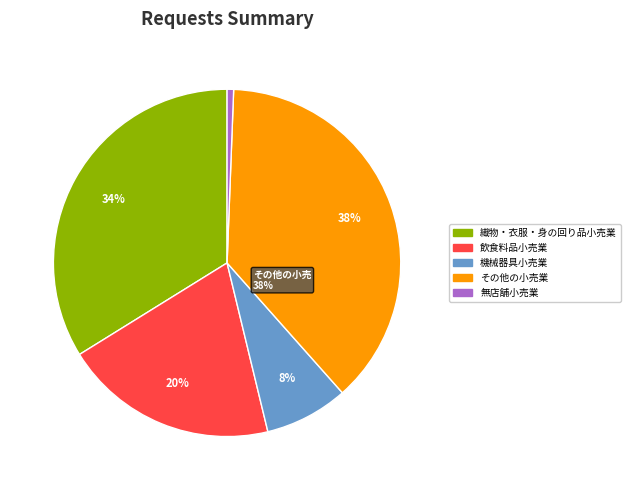

Which slice is the smallest?

無店舗小売業